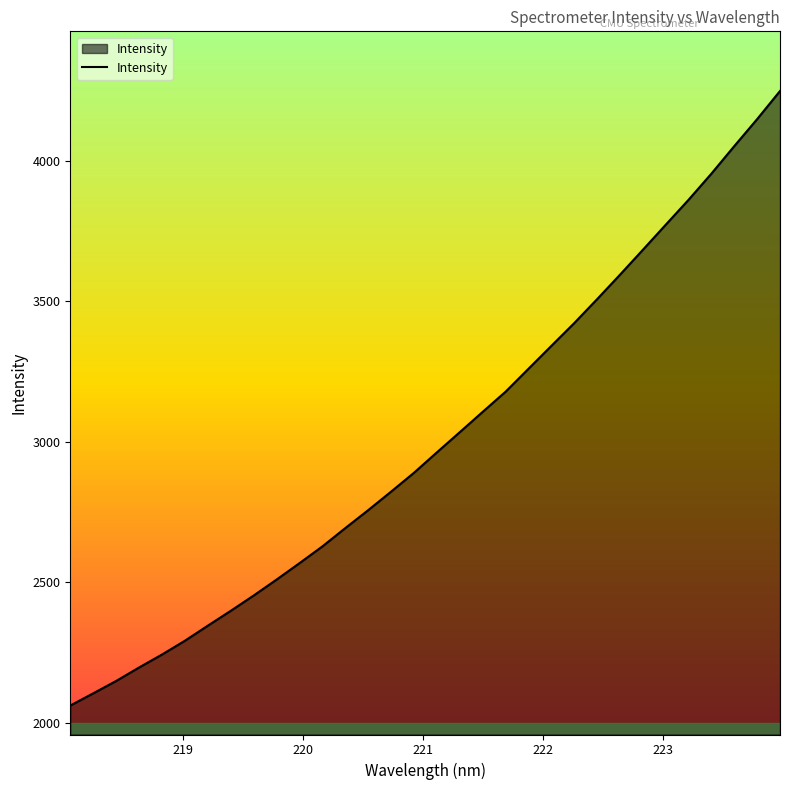

What is the difference between the maximum and minimum values?

2187.5